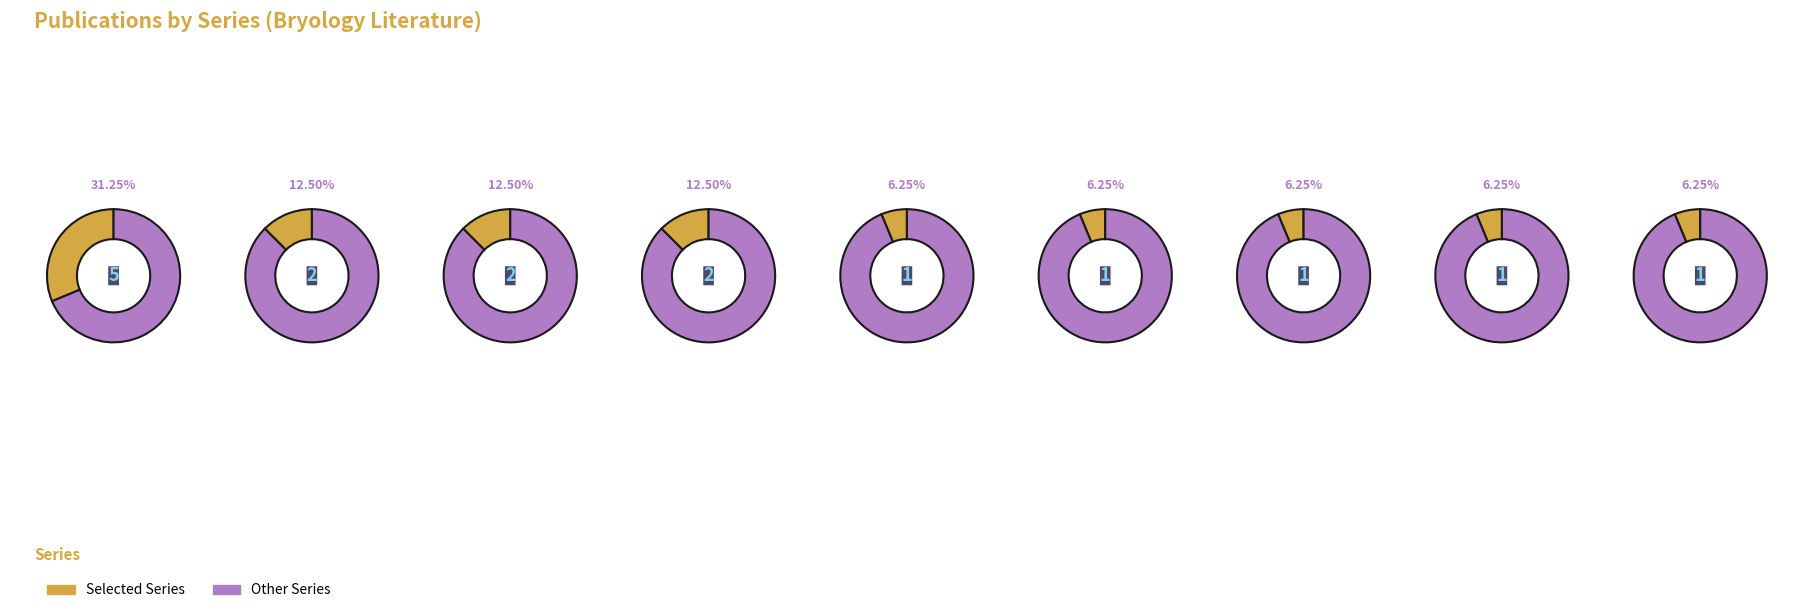

Is there a majority slice in this chart?

No